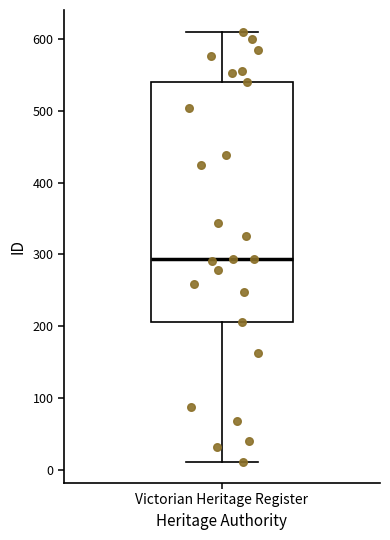

Where is the upper edge of the box for Victorian Heritage Register on the y-axis? The values are not printed on the chart, so give them approximately, as read against the axis.

540